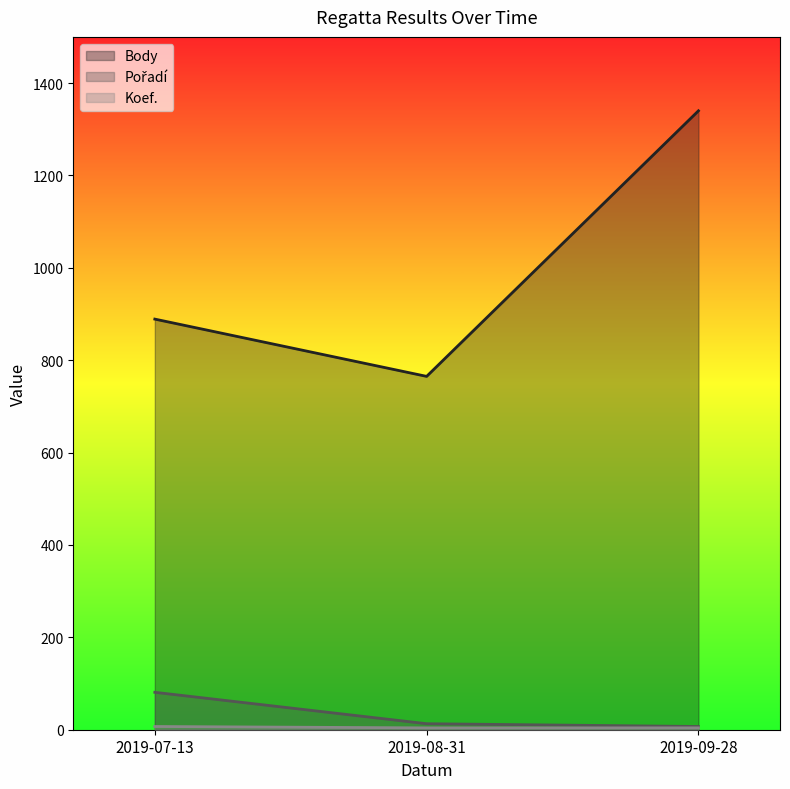

What is the difference between the Body values at 2019-08-31 and 2019-09-28?

575